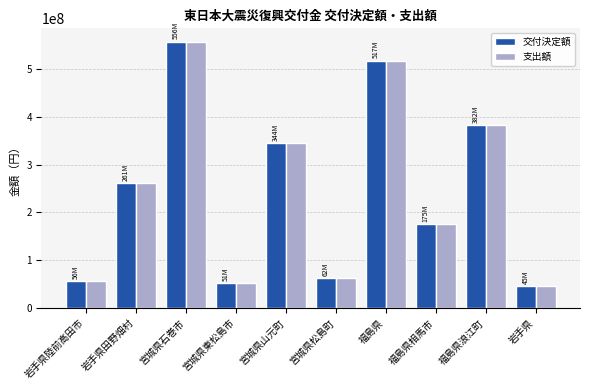

What is the maximum value shown in the chart?

556871000